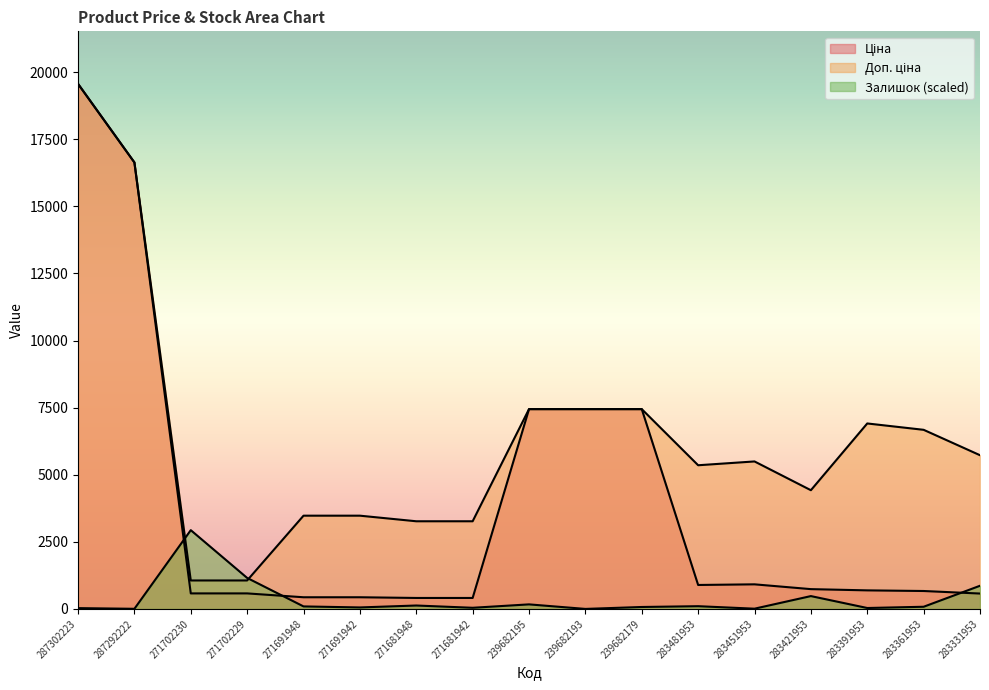

Reading left to right, extract all data points from this chart.

Ціна: 287302223=19564.9	287292222=16636.8	271702230=578.1	271702229=578.1	271691948=434.3	271691942=434.3	271681948=408.2	271681942=408.2	239682195=7444.6	239682193=7444.6	239682179=7444.6	283481953=892.2	283451953=915.8	283421953=737.2	283391953=691.0	283361953=667.4	283331953=572.7
Доп. ціна: 287302223=19564.9	287292222=16636.8	271702230=1060.0	271702229=1060.0	271691948=3474.1	271691942=3474.1	271681948=3265.8	271681942=3265.8	239682195=7444.6	239682193=7444.6	239682179=7444.6	283481953=5353.1	283451953=5495.0	283421953=4423.0	283391953=6910.3	283361953=6673.6	283331953=5727.0
Залишок: 287302223=29.6	287292222=4.2	271702230=2934.7	271702229=1154.4	271691948=93.0	271691942=55.0	271681948=126.9	271681942=42.3	239682195=169.1	239682193=0.0	239682179=71.9	283481953=101.5	283451953=8.5	283421953=477.8	283391953=33.8	283361953=80.3	283331953=862.7